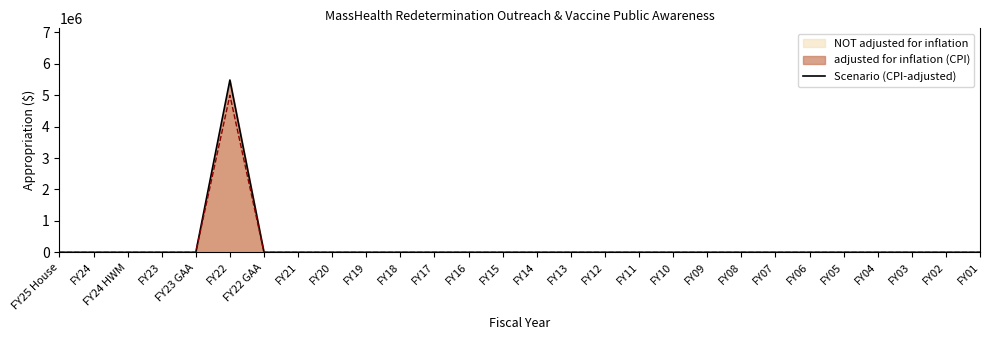

True or false: the data has more than 2 interior local peaks.

False